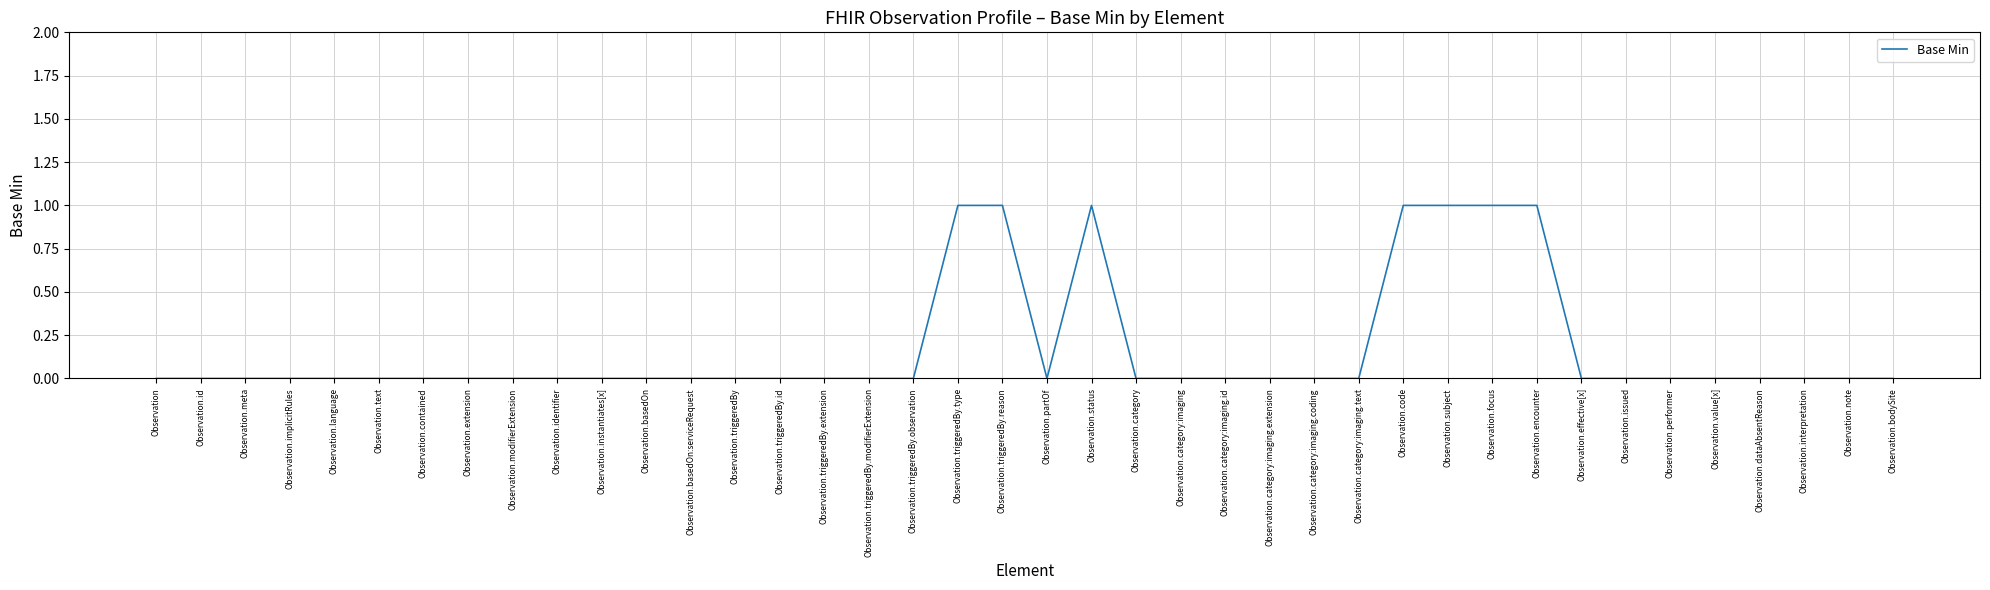

What is the sum of all values?

7